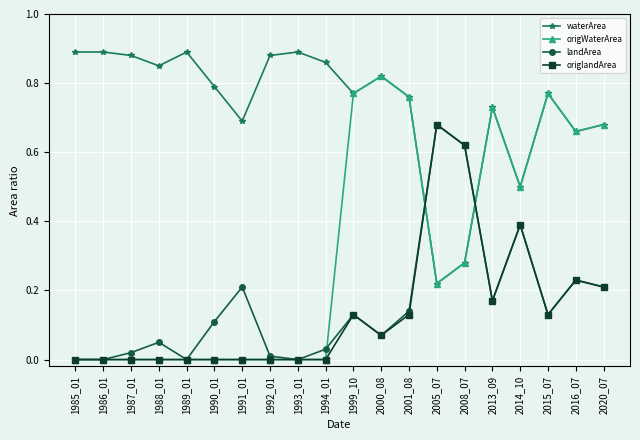

True or false: landArea has a value of 0.0 at 1987_01.

True